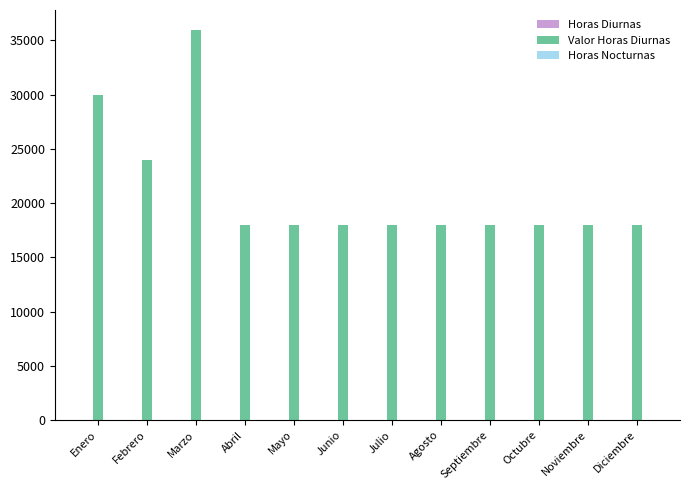

At which category is the sum across all series the highest?

Marzo